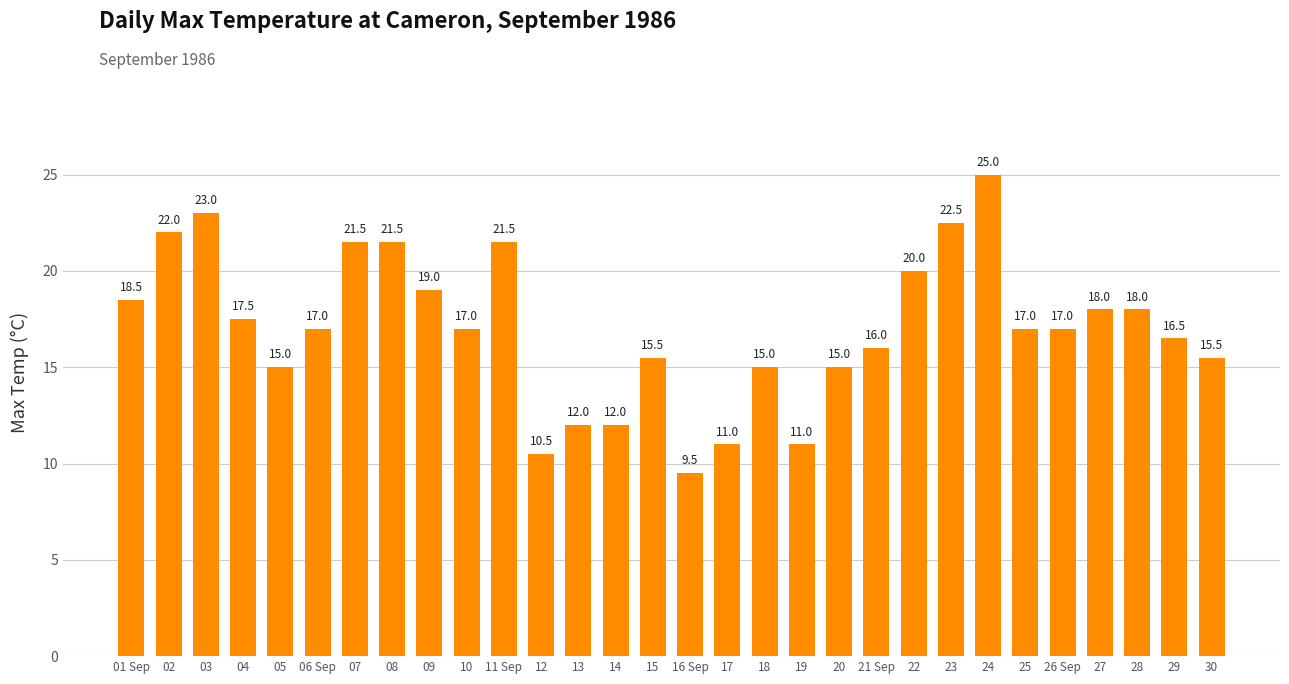

What is the difference between the maximum and minimum values?

15.5